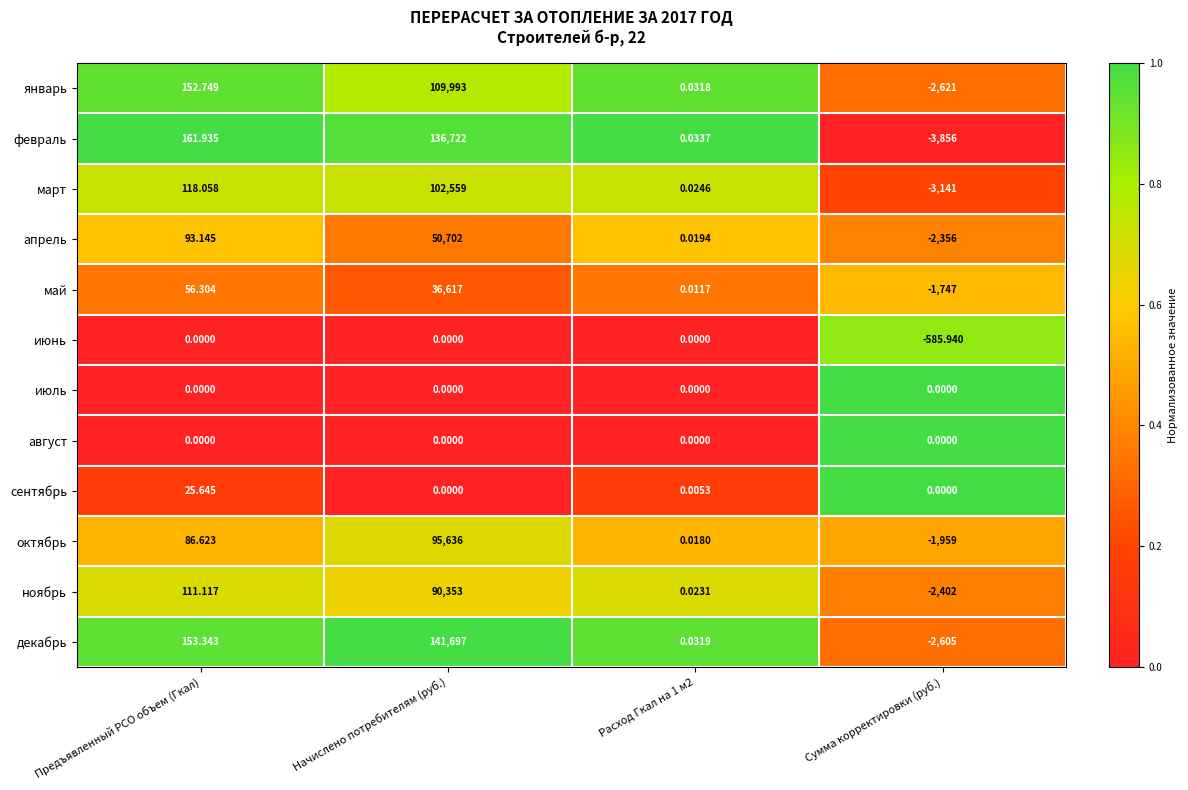

Which category has the lowest value in the декабрь series?

Сумма корректировки (руб.)